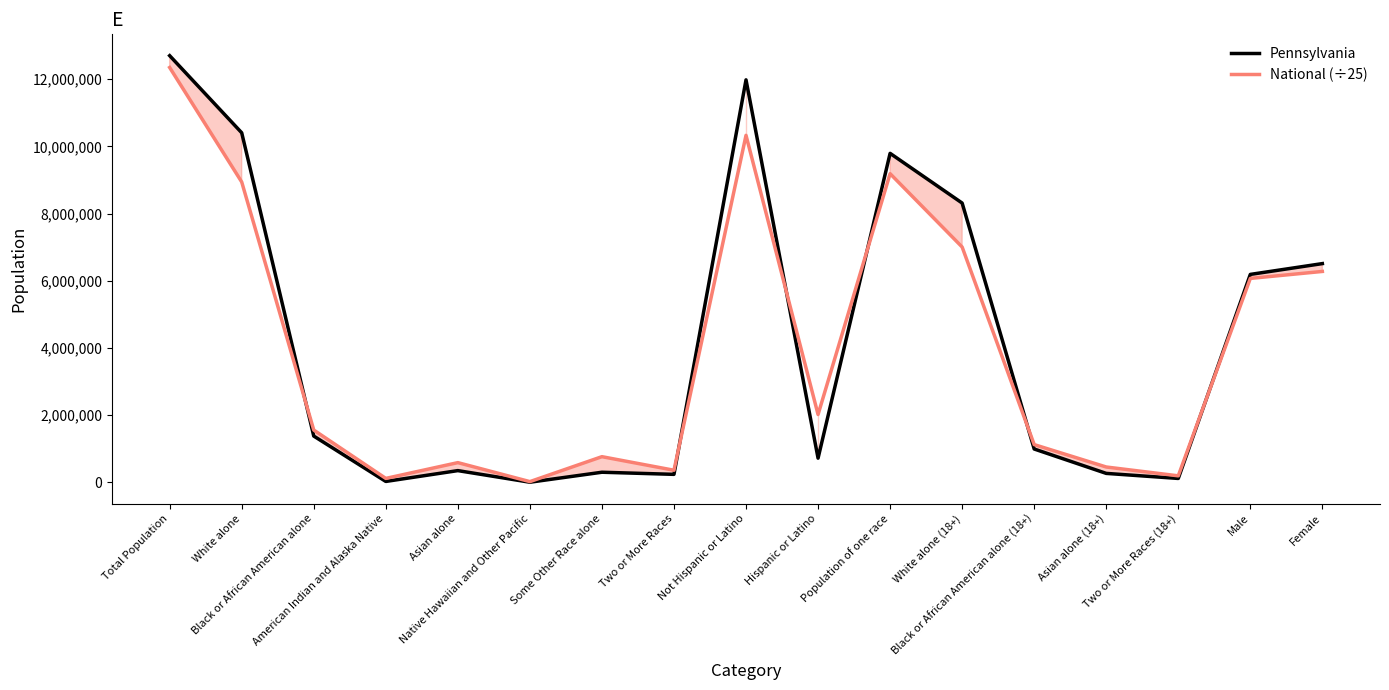

At which category does Pennsylvania reach its first local peak?

Asian alone